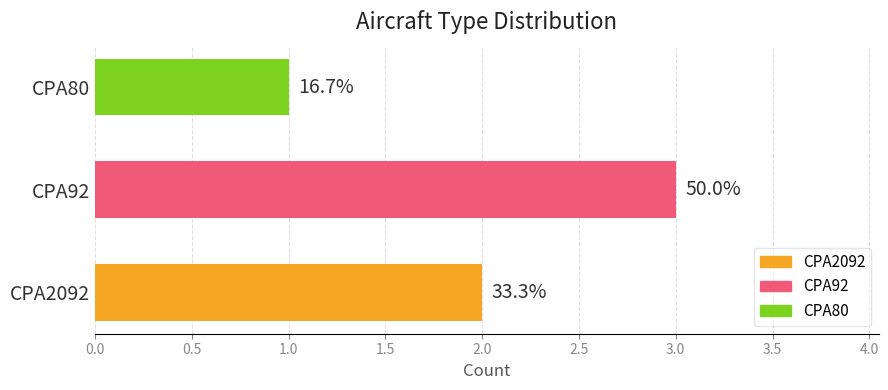

How many bars are there in total?

3